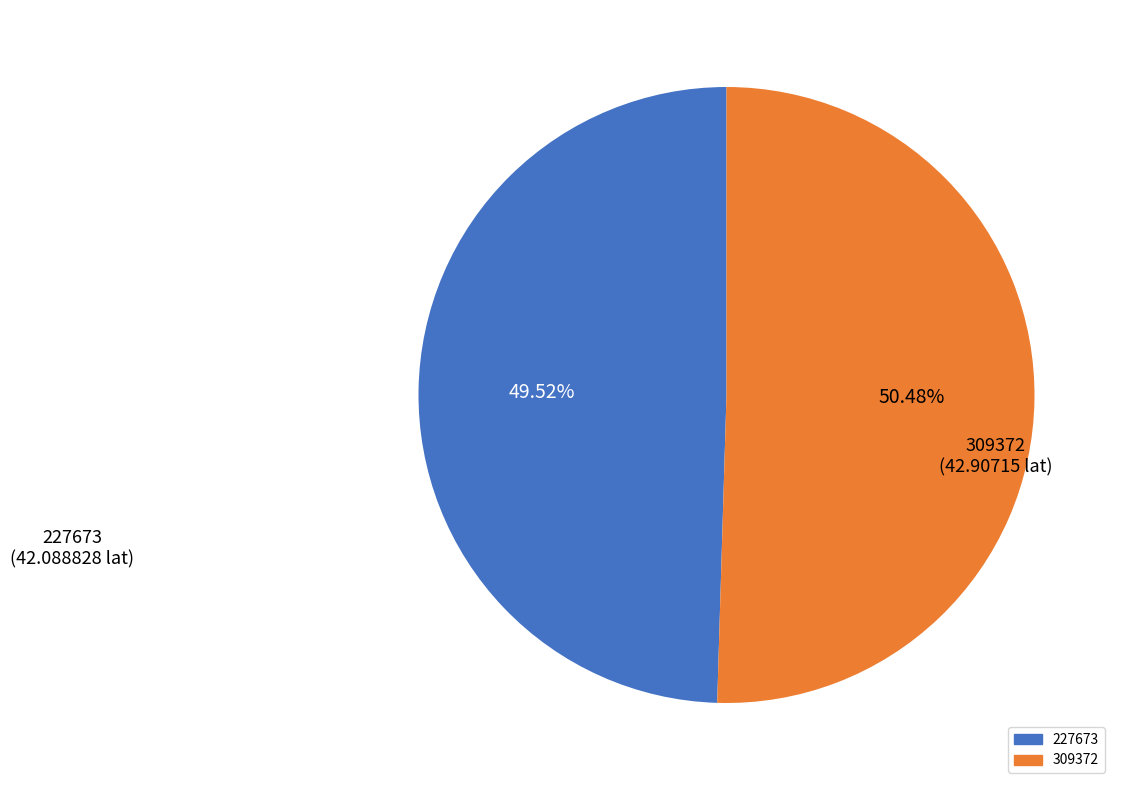

Approximately how many times larger is the value at 309372 compared to 227673?

1.0